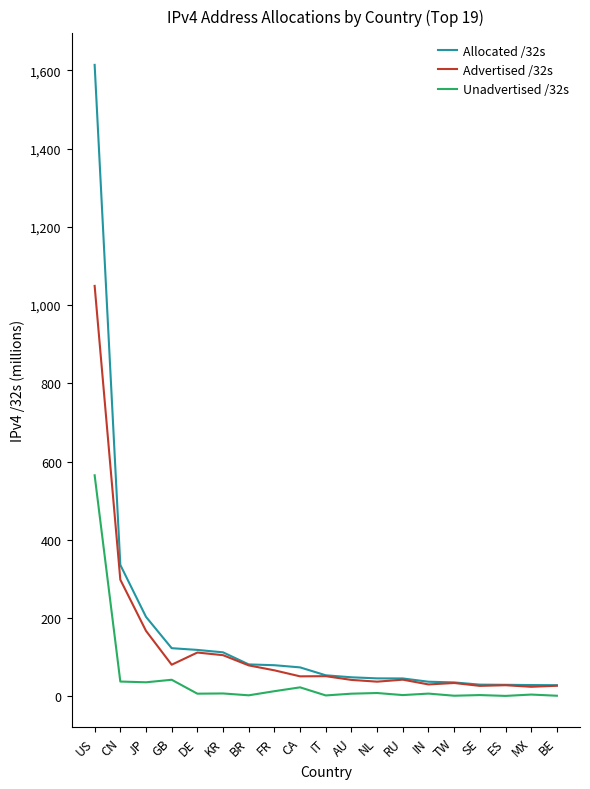

The Allocated /32s series shows 48.0 at KR. True or false?

False